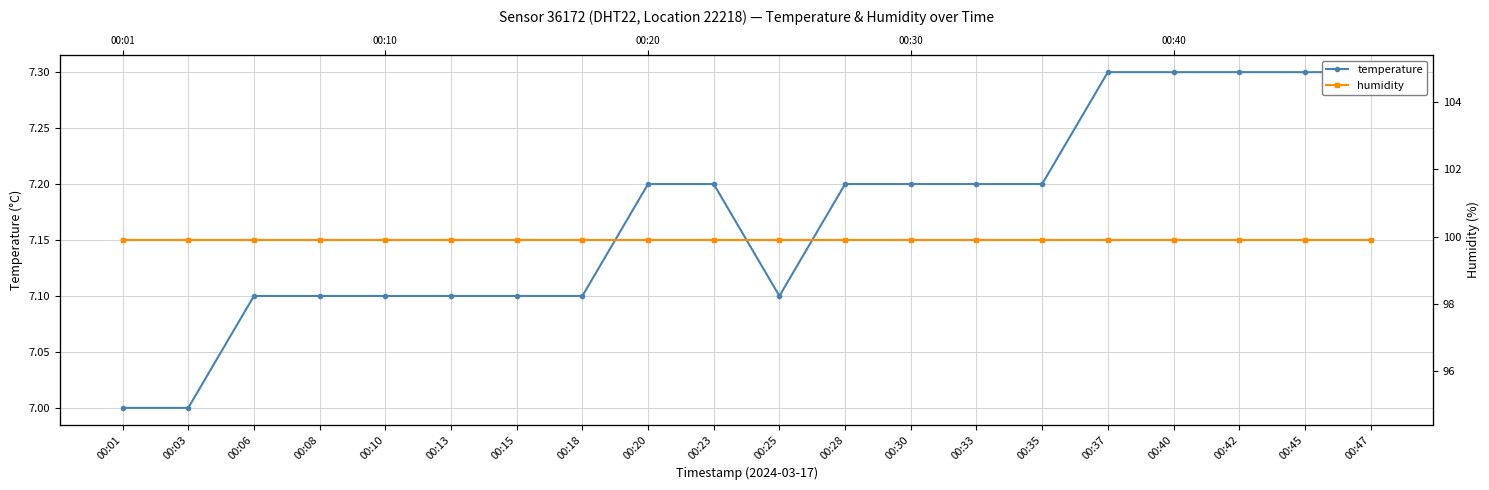

How many lines are shown in the chart?

2